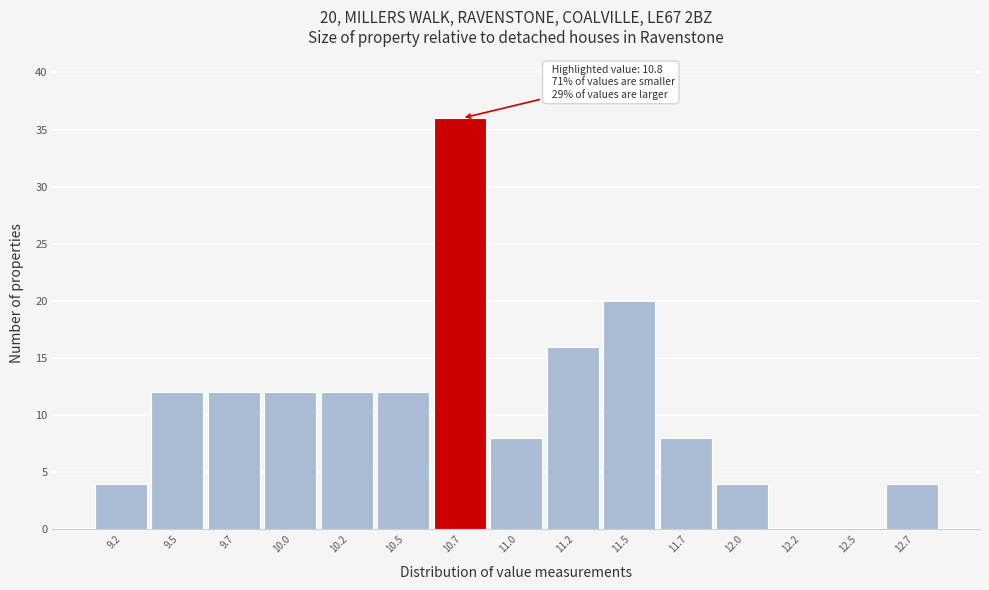

Reading left to right, what are all the values shown in this chart?

9.2=4	9.5=12	9.7=12	10.0=12	10.2=12	10.5=12	10.7=36	11.0=8	11.2=16	11.5=20	11.7=8	12.0=4	12.2=0	12.5=0	12.7=4